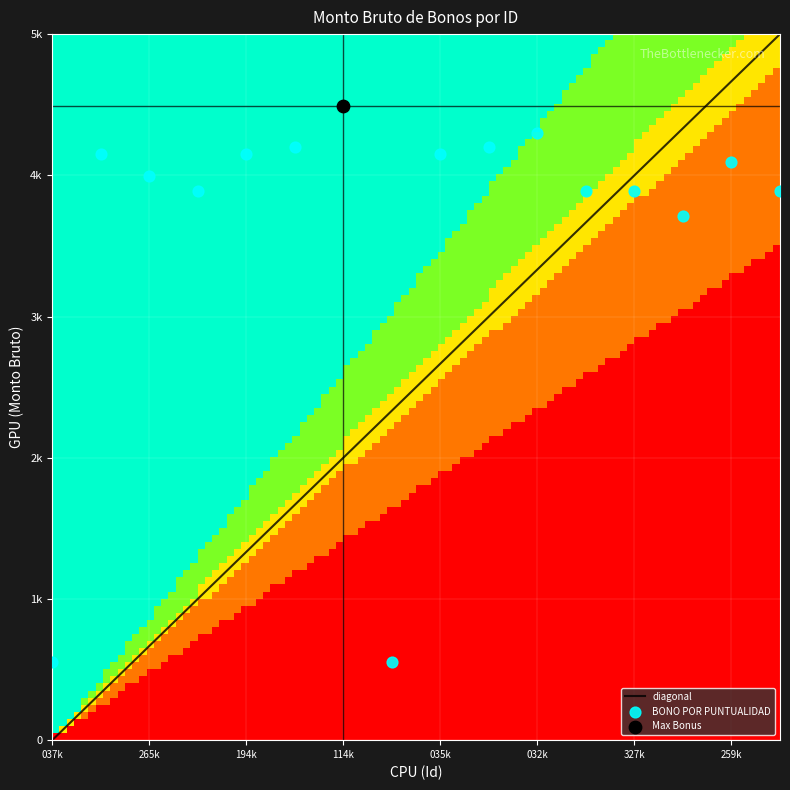

What is the difference between the highest and lowest values at 44870036?

556.0